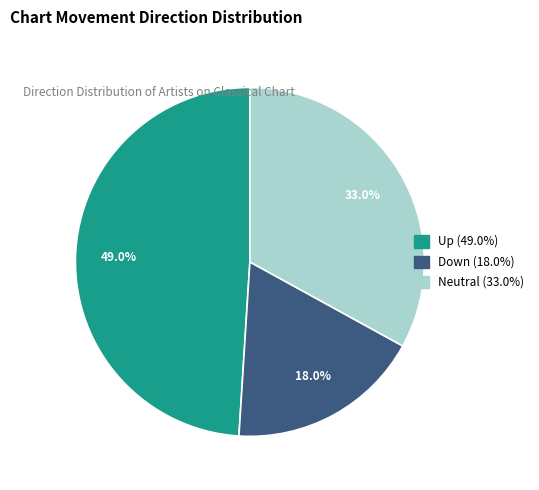

Is there a majority slice in this chart?

No